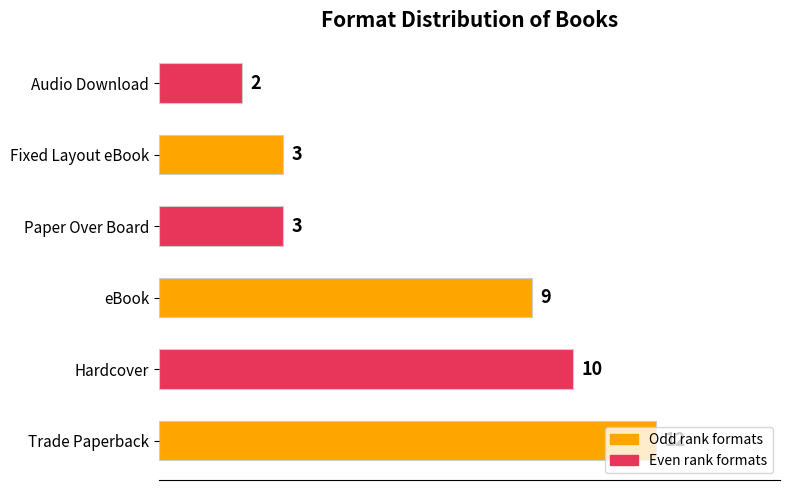

Between Paper Over Board and Audio Download, which is larger?

Paper Over Board